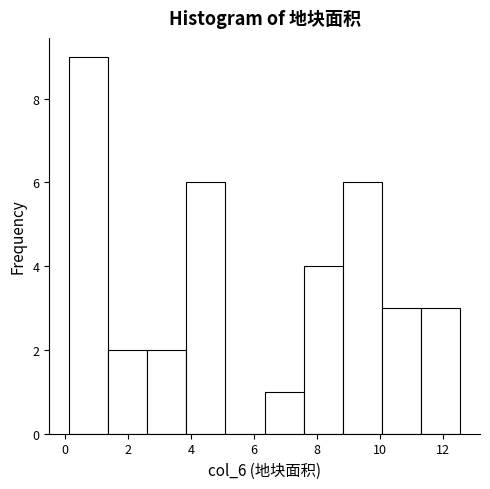

Over which range of the x-axis is the bar tallest?

0.2 to 1.4